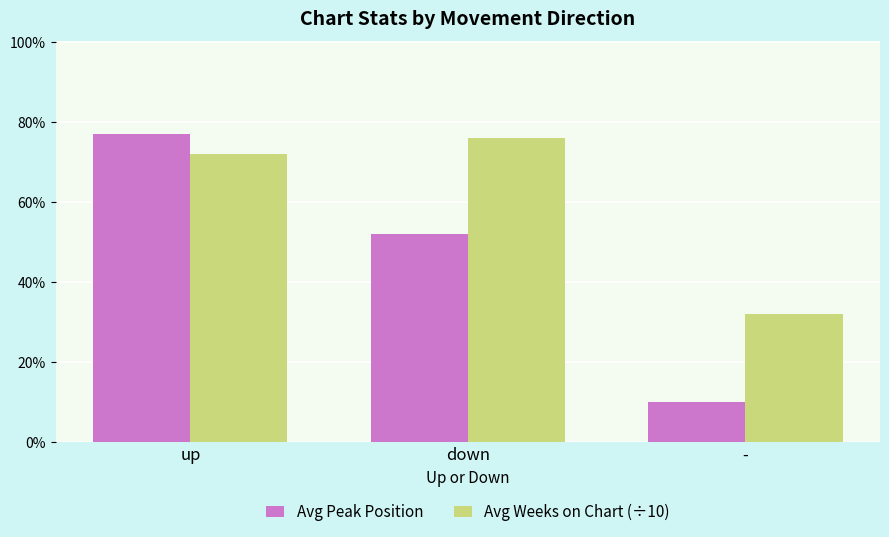

List the series in order of their peak value, highest first.

Avg Peak Position, Avg Weeks on Chart (÷10)